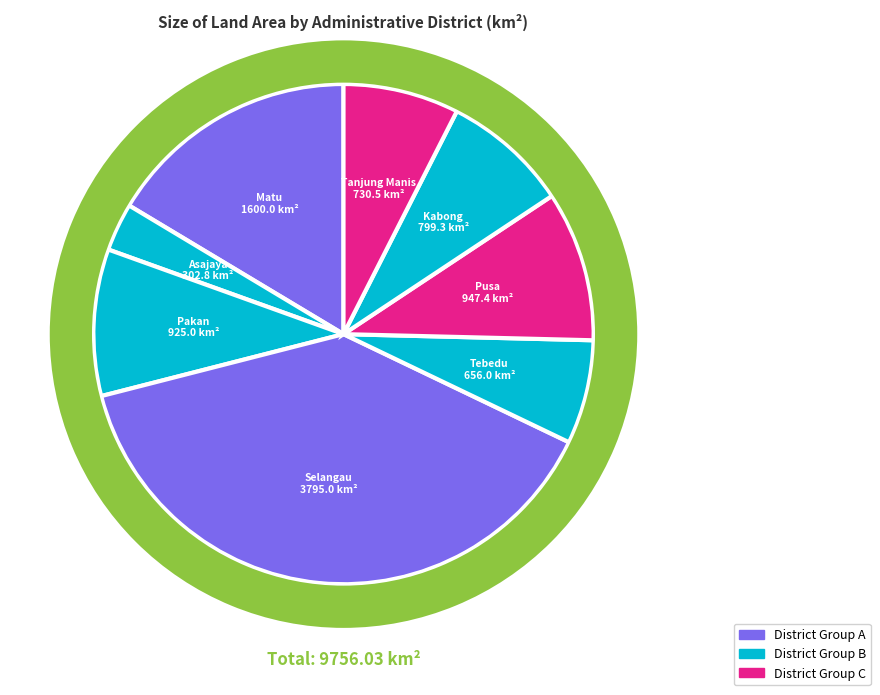

What percentage is the Kabong slice, to the nearest percent?

8%